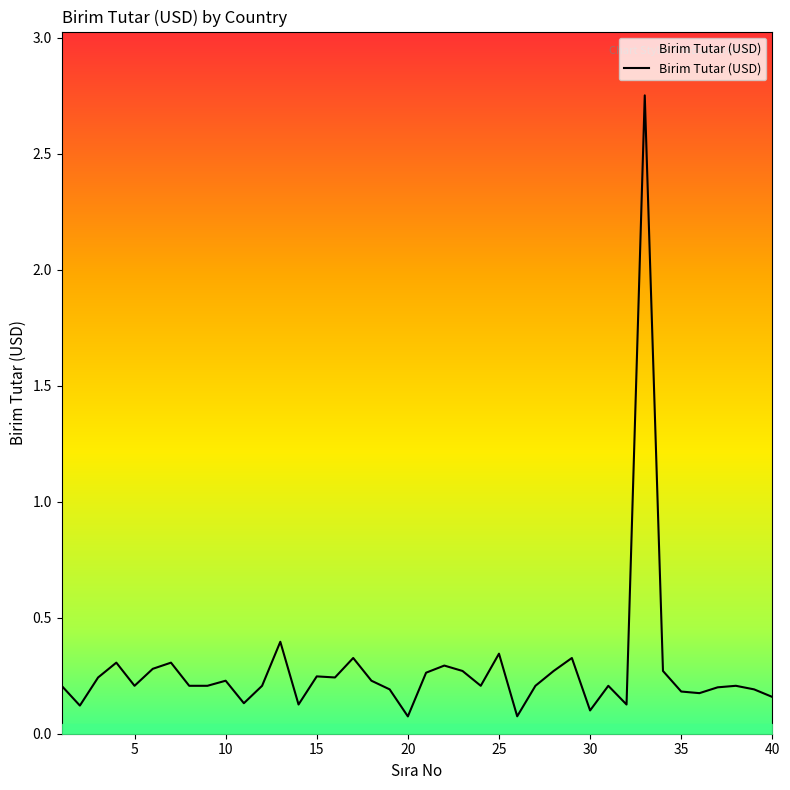

Does the chart display data point markers on the line(s)?

No